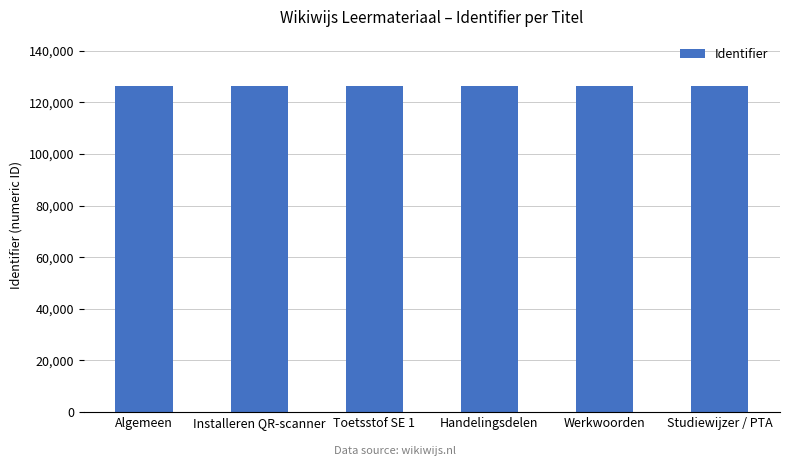

What is the label of the 2nd bar from the right?

Werkwoorden